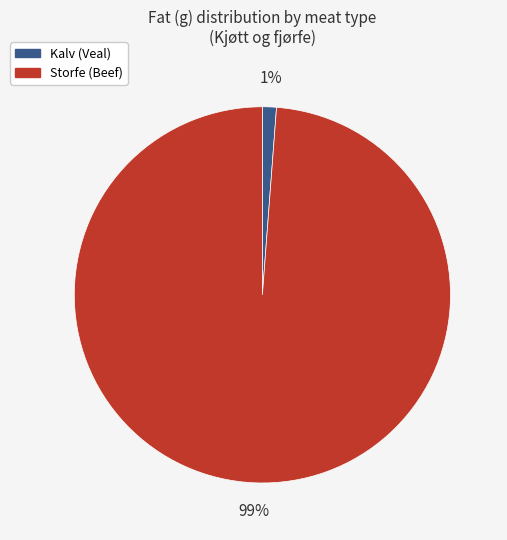

Is Kalv (Veal) the majority of the pie?

No